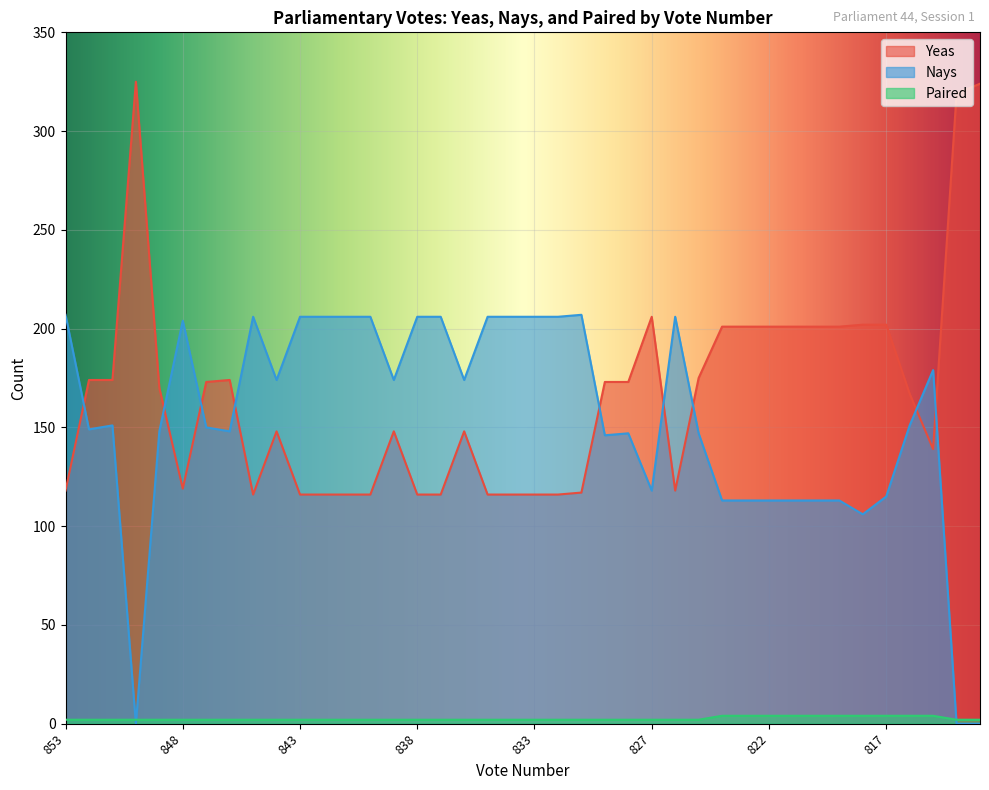

How many lines are shown in the chart?

3